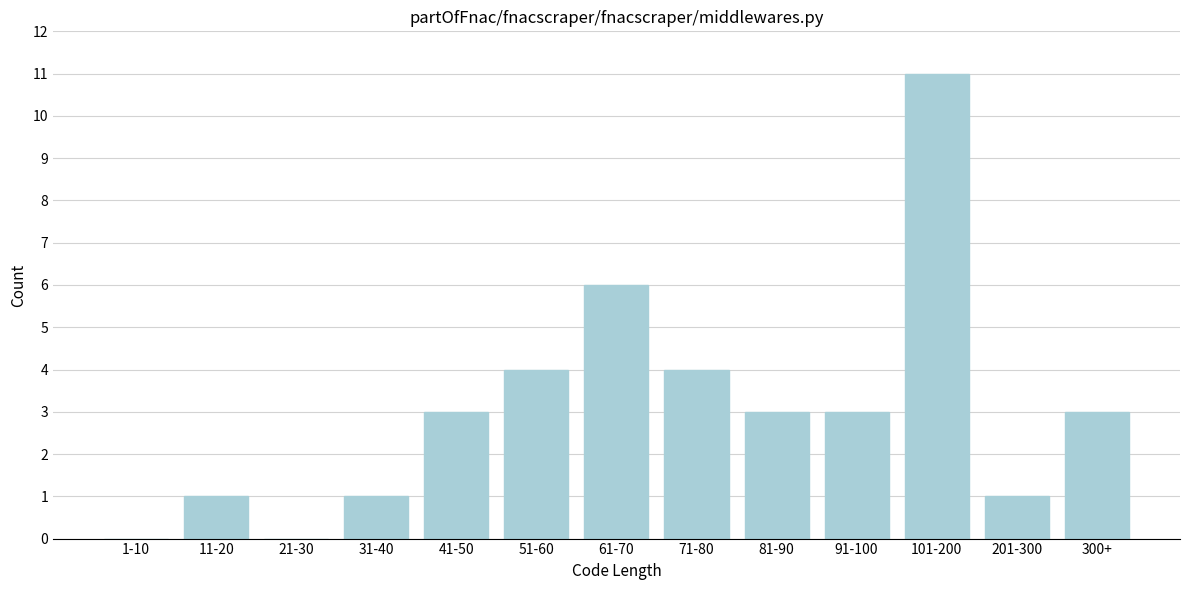

Reading left to right, list all the values displayed in this chart.

1-10=0	11-20=1	21-30=0	31-40=1	41-50=3	51-60=4	61-70=6	71-80=4	81-90=3	91-100=3	101-200=11	201-300=1	300+=3